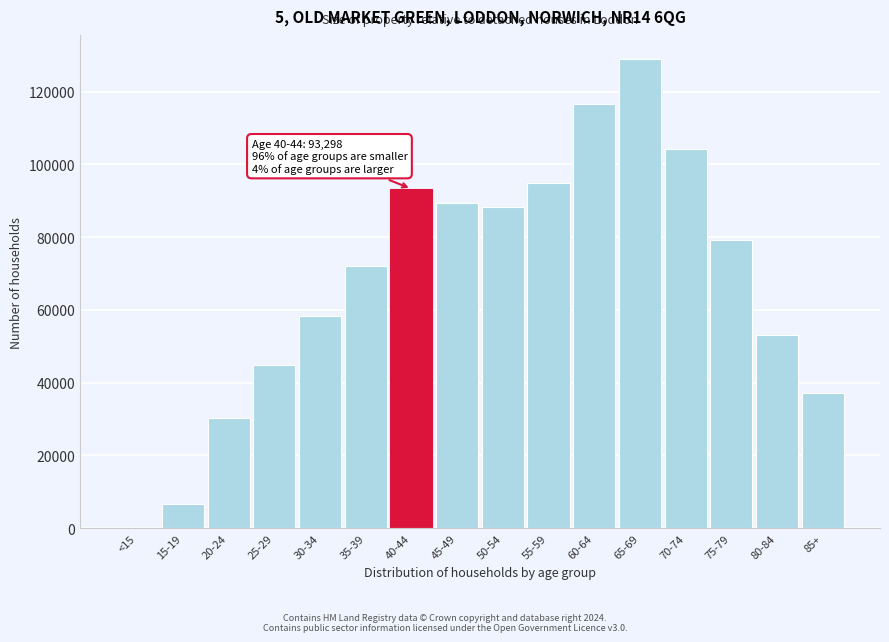

Reading right to left, extract all data points from this chart.

85+=37048	80-84=53004	75-79=79352	70-74=104157	65-69=129023	60-64=116559	55-59=94819	50-54=88331	45-49=89299	40-44=93298	35-39=72176	30-34=58257	25-29=44820	20-24=30178	15-19=6564	<15=7